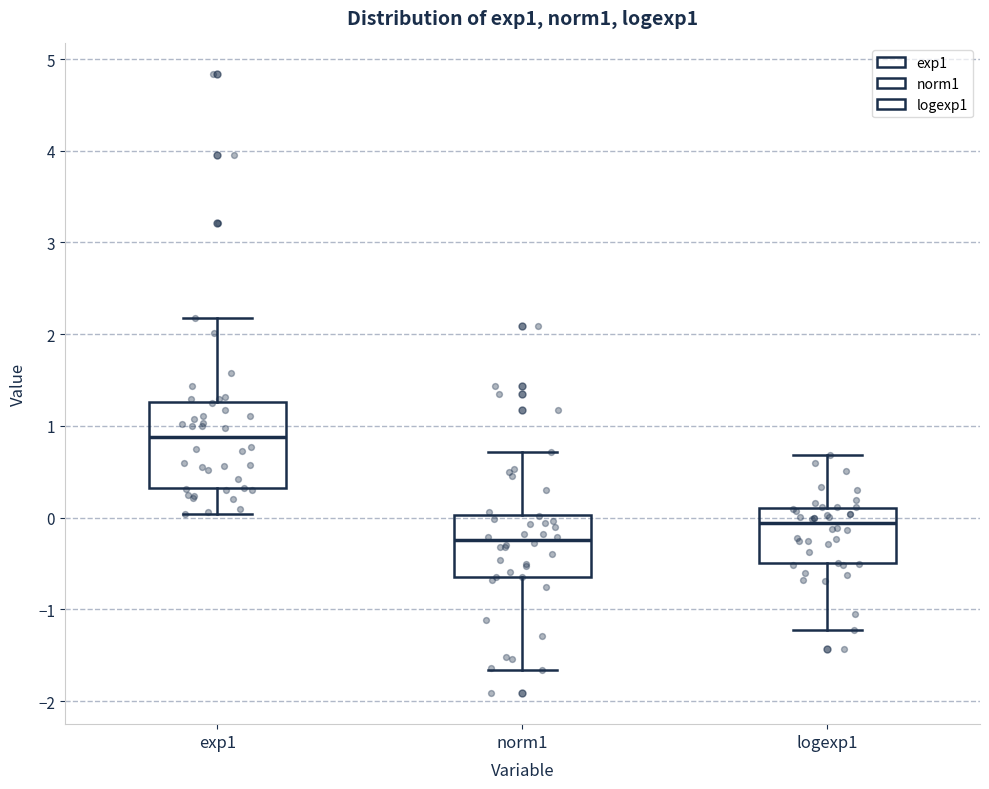

Which box's median line is the lowest?

norm1